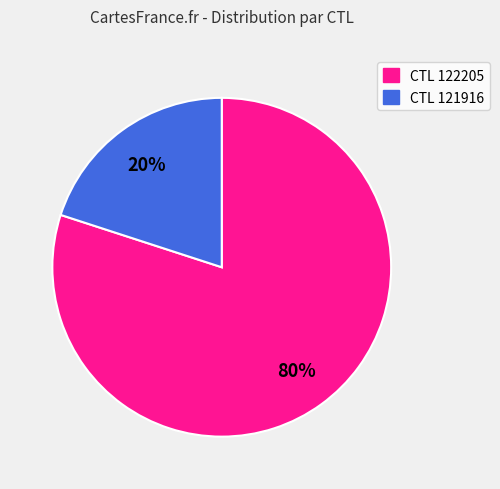

Is there any slice that represents more than half of the pie?

Yes